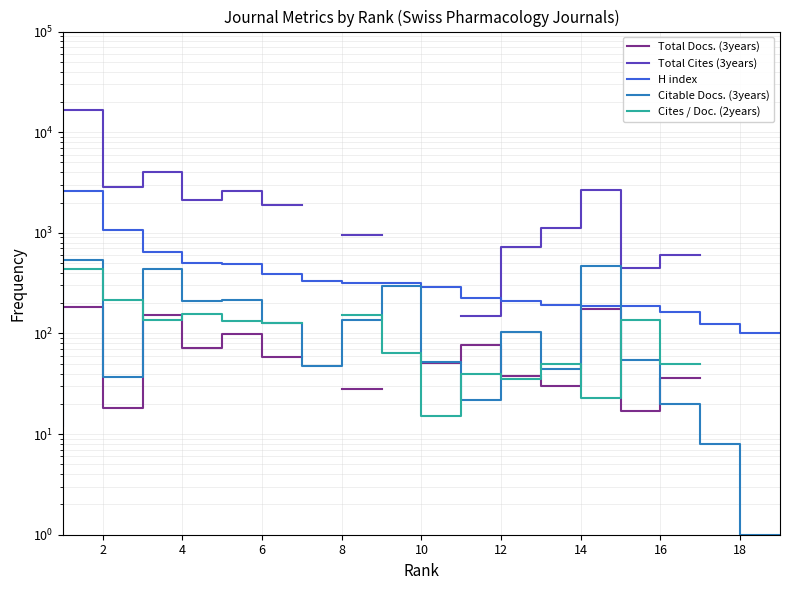

True or false: H index and Cites / Doc. (2years) cross at least once.

False